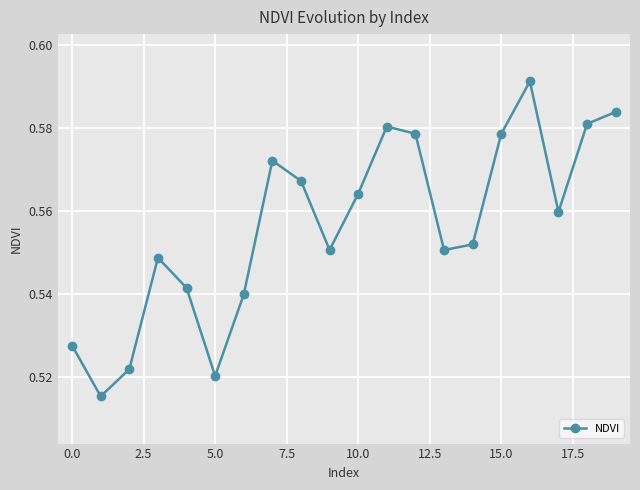

True or false: the data has more than 2 interior local peaks.

True